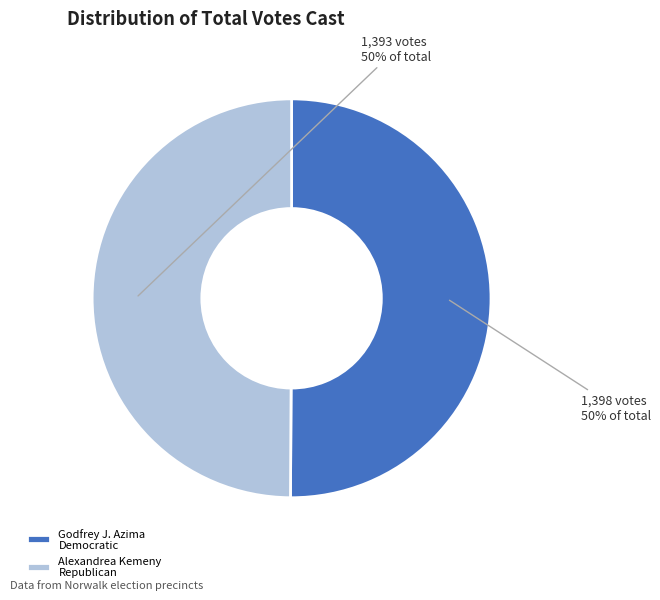

What is the ratio of the value at Alexandrea Kemeny Republican to the value at Godfrey J. Azima Democratic?

1.0